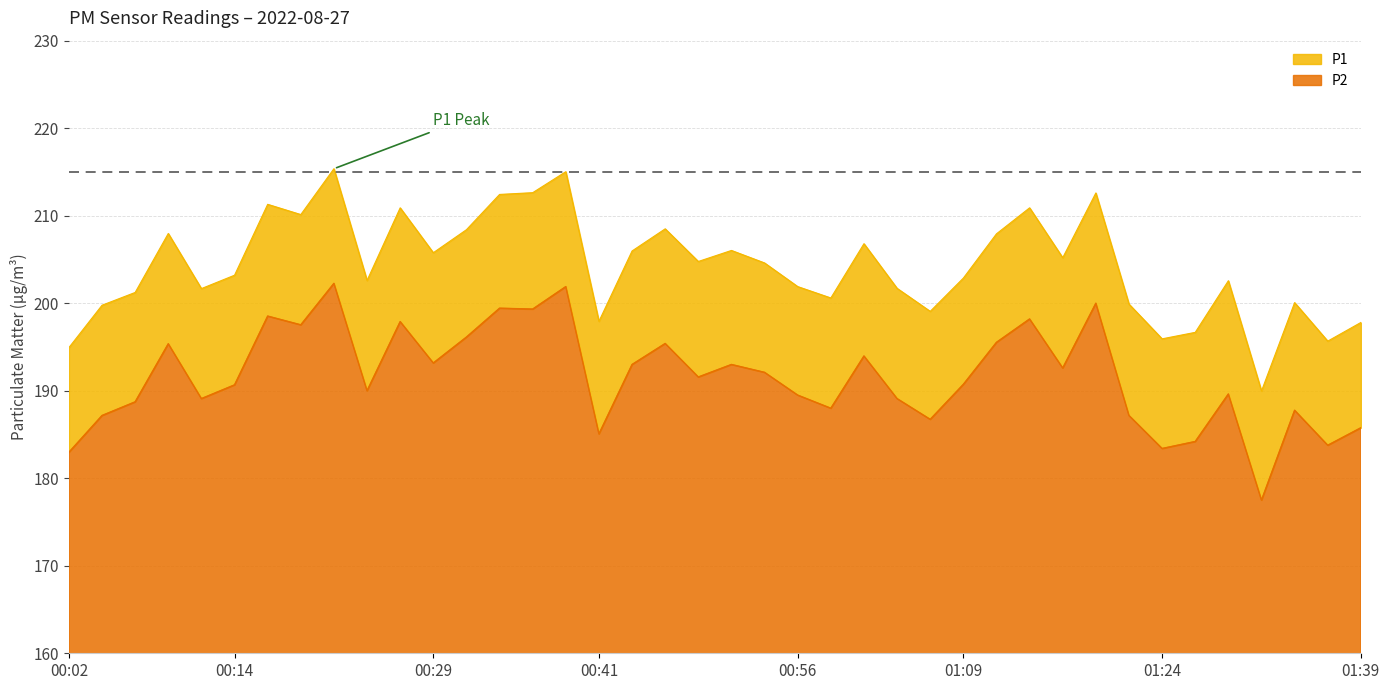

List the series in order of their overall mean, highest first.

P1, P2